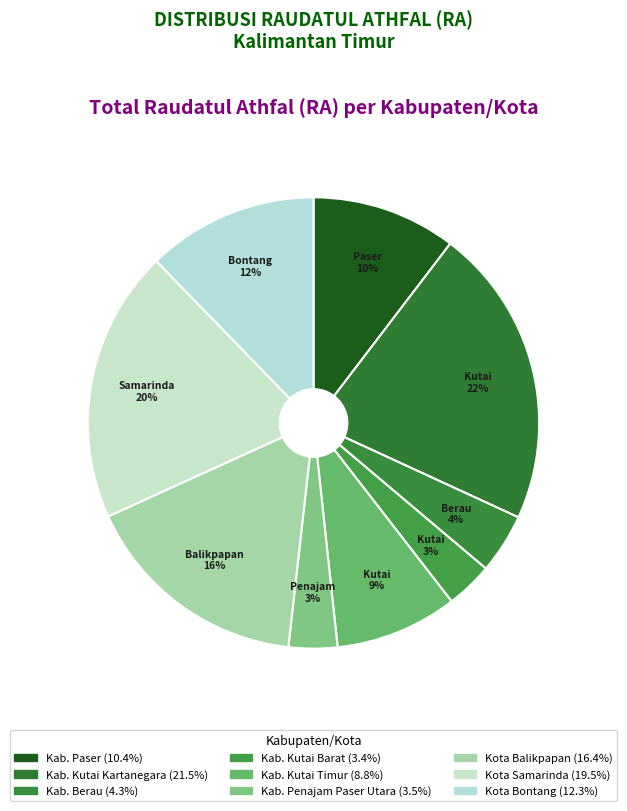

Count the number of slices in the pie.

9